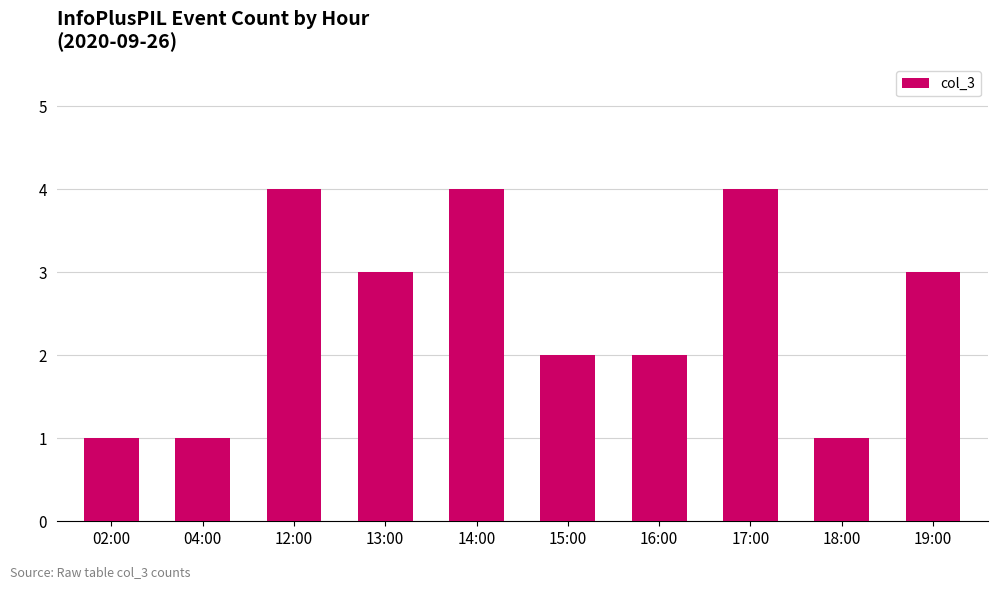

How many data points are less than 3?

5